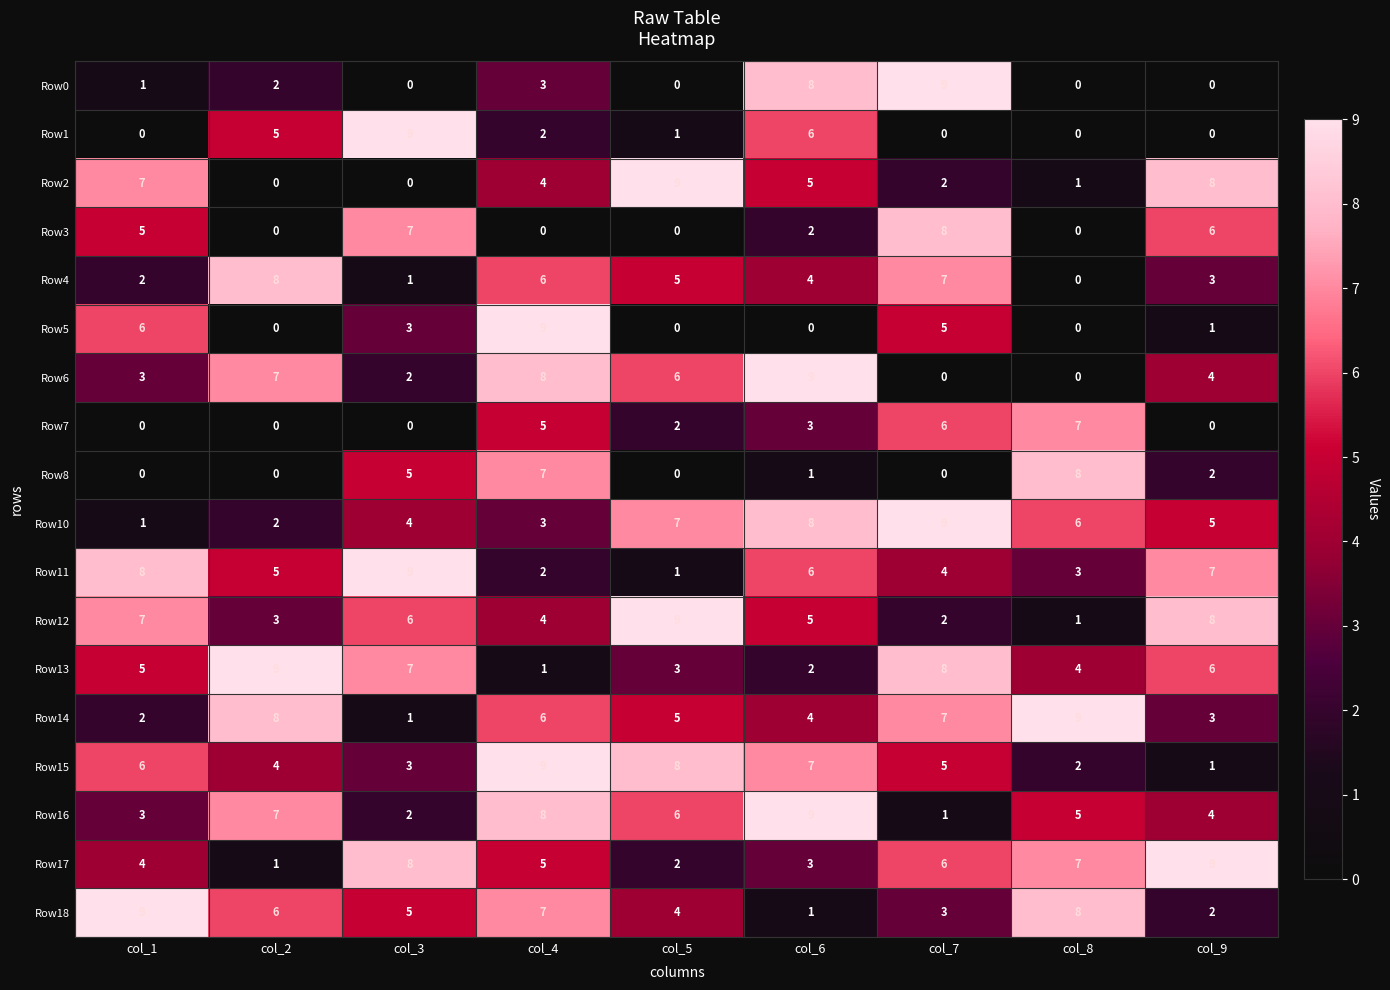

The Row16 series shows 7 at col_2. True or false?

True